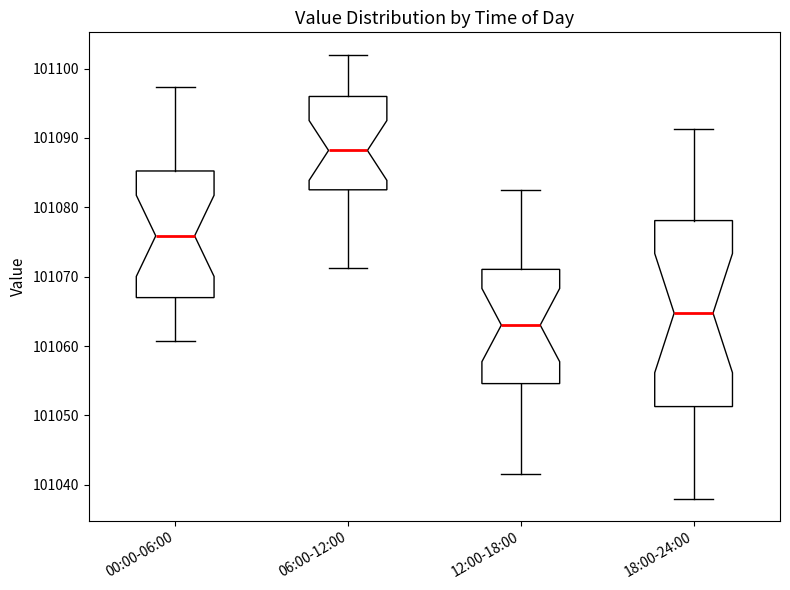

Reading left to right, read every box against the y-axis: the position of its median line, the range the box covers, and the ends of its whiskers. The values are not printed on the chart, so give them approximately, as read against the axis.

00:00-06:00: median 101076, box 101067 to 101085, whiskers 101061 to 101097
06:00-12:00: median 101088, box 101083 to 101096, whiskers 101071 to 101102
12:00-18:00: median 101063, box 101055 to 101071, whiskers 101042 to 101082
18:00-24:00: median 101065, box 101051 to 101078, whiskers 101038 to 101091